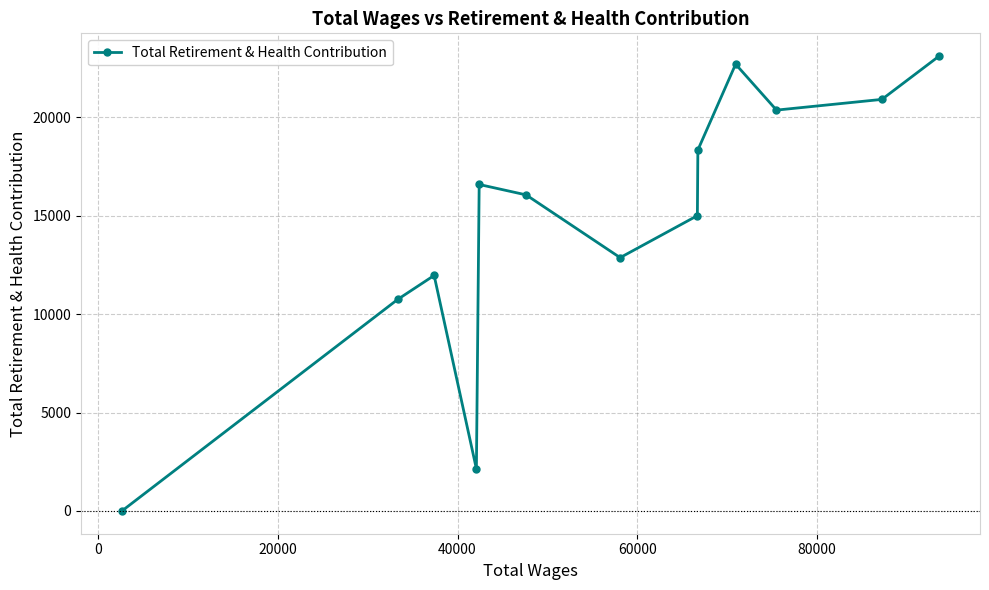

What is the difference between the maximum and second lowest values?

20966